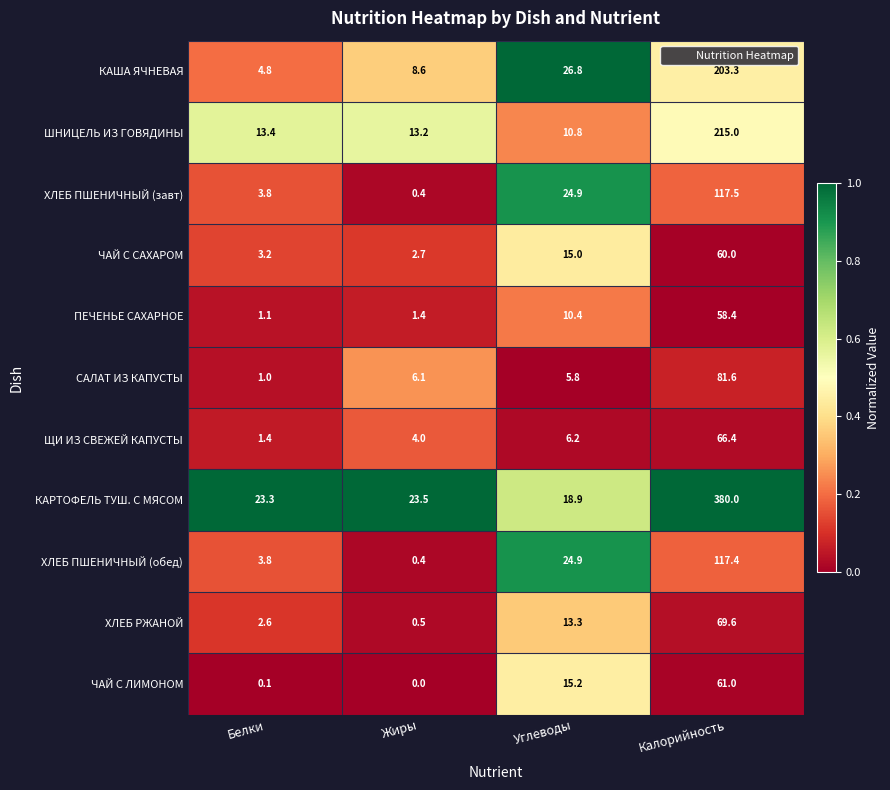

What is the total value across all series at Белки?

58.5